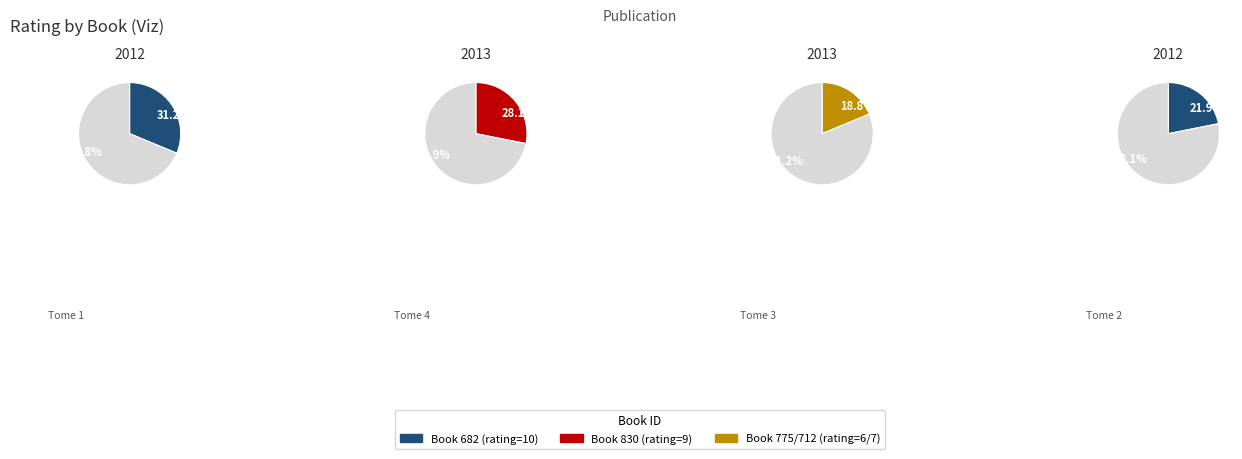

Is there a majority slice in this chart?

No